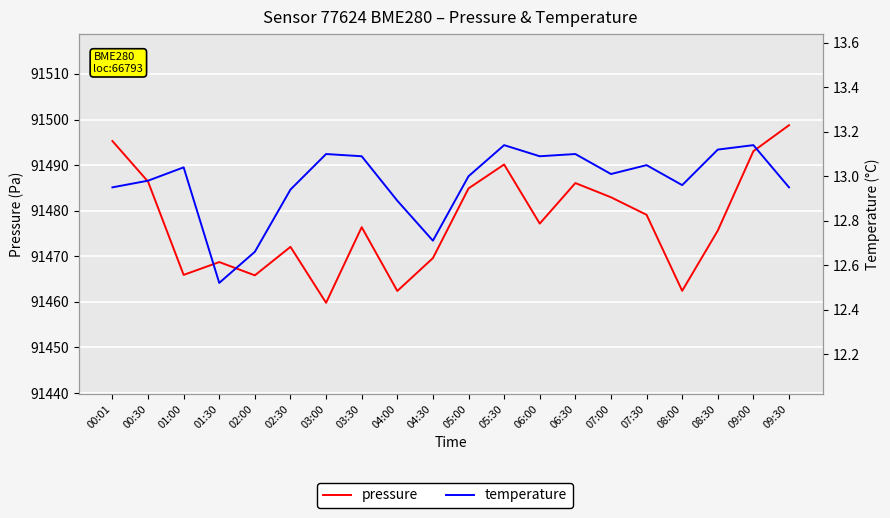

Does the chart display data point markers on the line(s)?

No